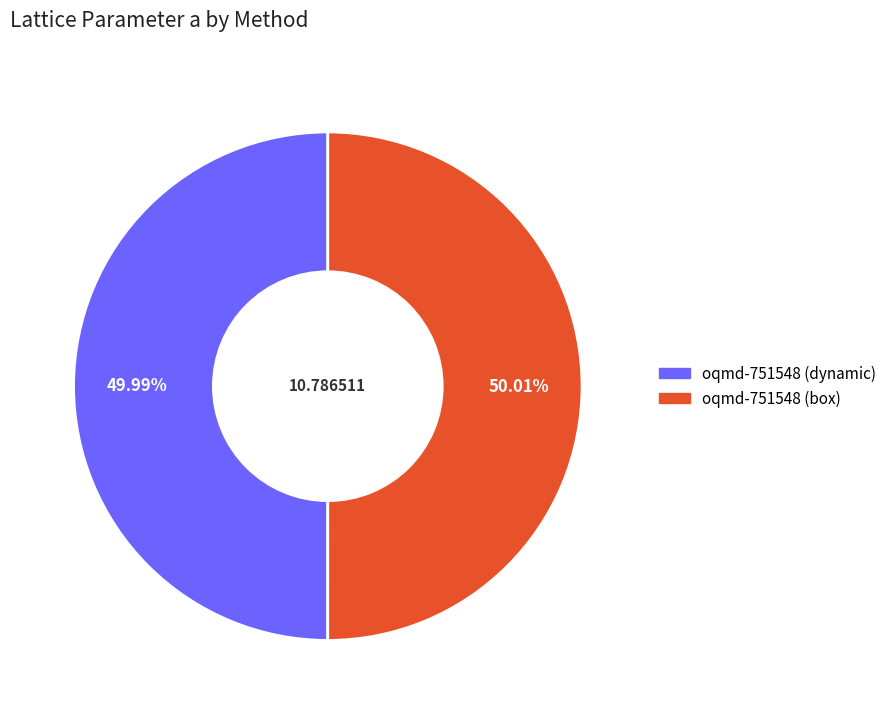

How many slices are in this pie chart?

2